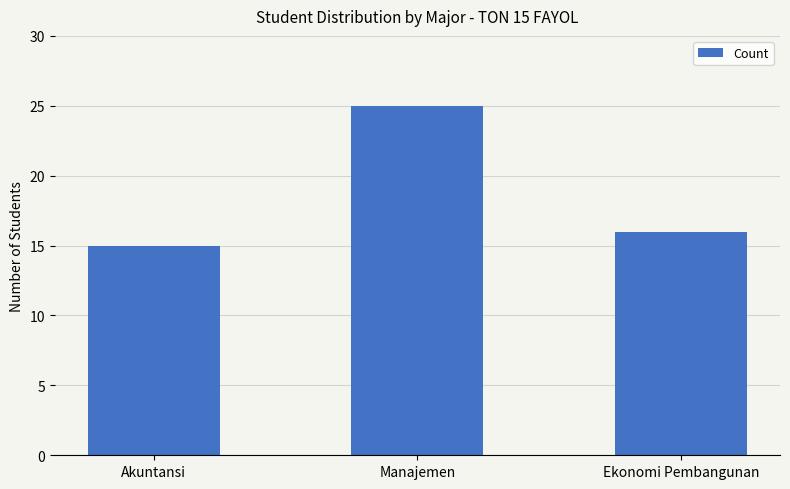

Read the value at Ekonomi Pembangunan, to the nearest 5.

15